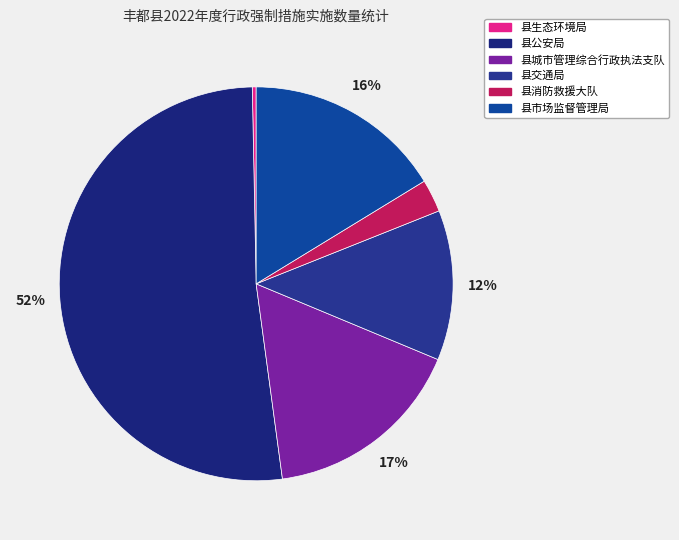

To the nearest percent, what is the difference between the 县城市管理综合行政执法支队 and 县消防救援大队 slice percentages?

14%